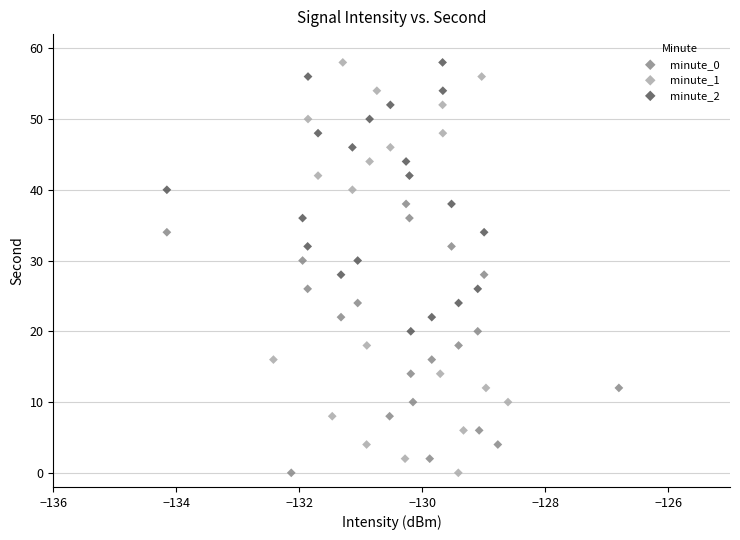

Which series has the largest Y range (max minus min)?

minute_1